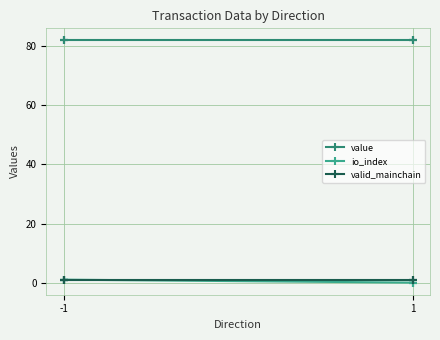

True or false: io_index and valid_mainchain cross at least once.

False